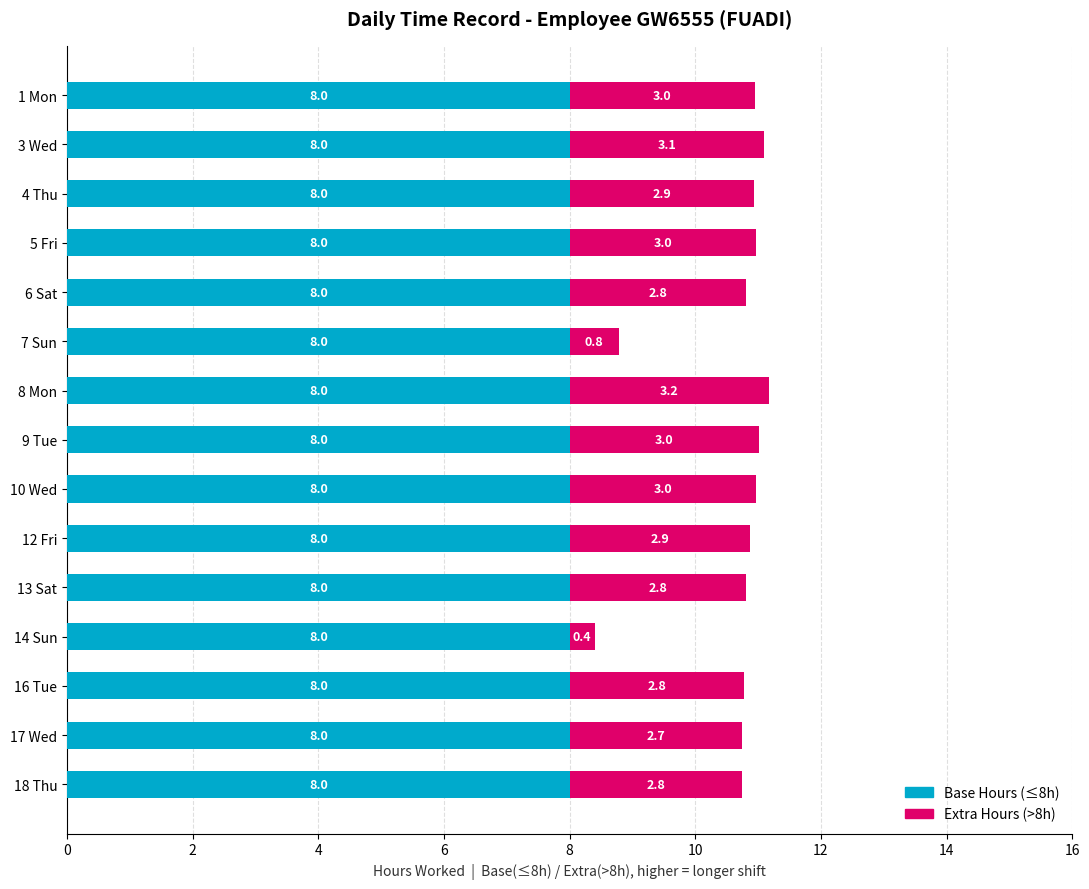

What is the lowest value of the Base Hours (≤8h) series?

8.0